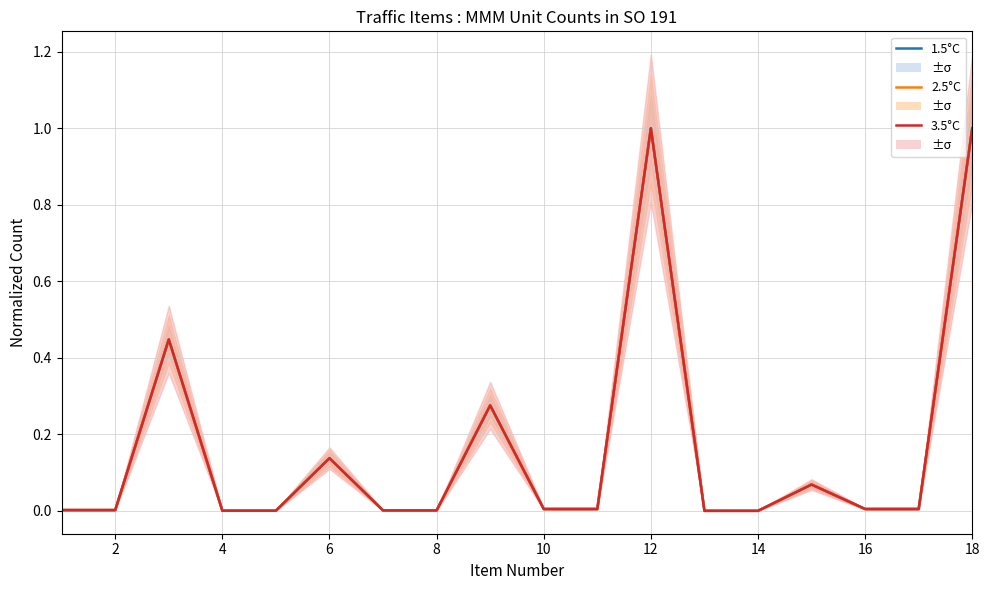

True or false: 1.5°C and 3.5°C intersect in this chart.

False